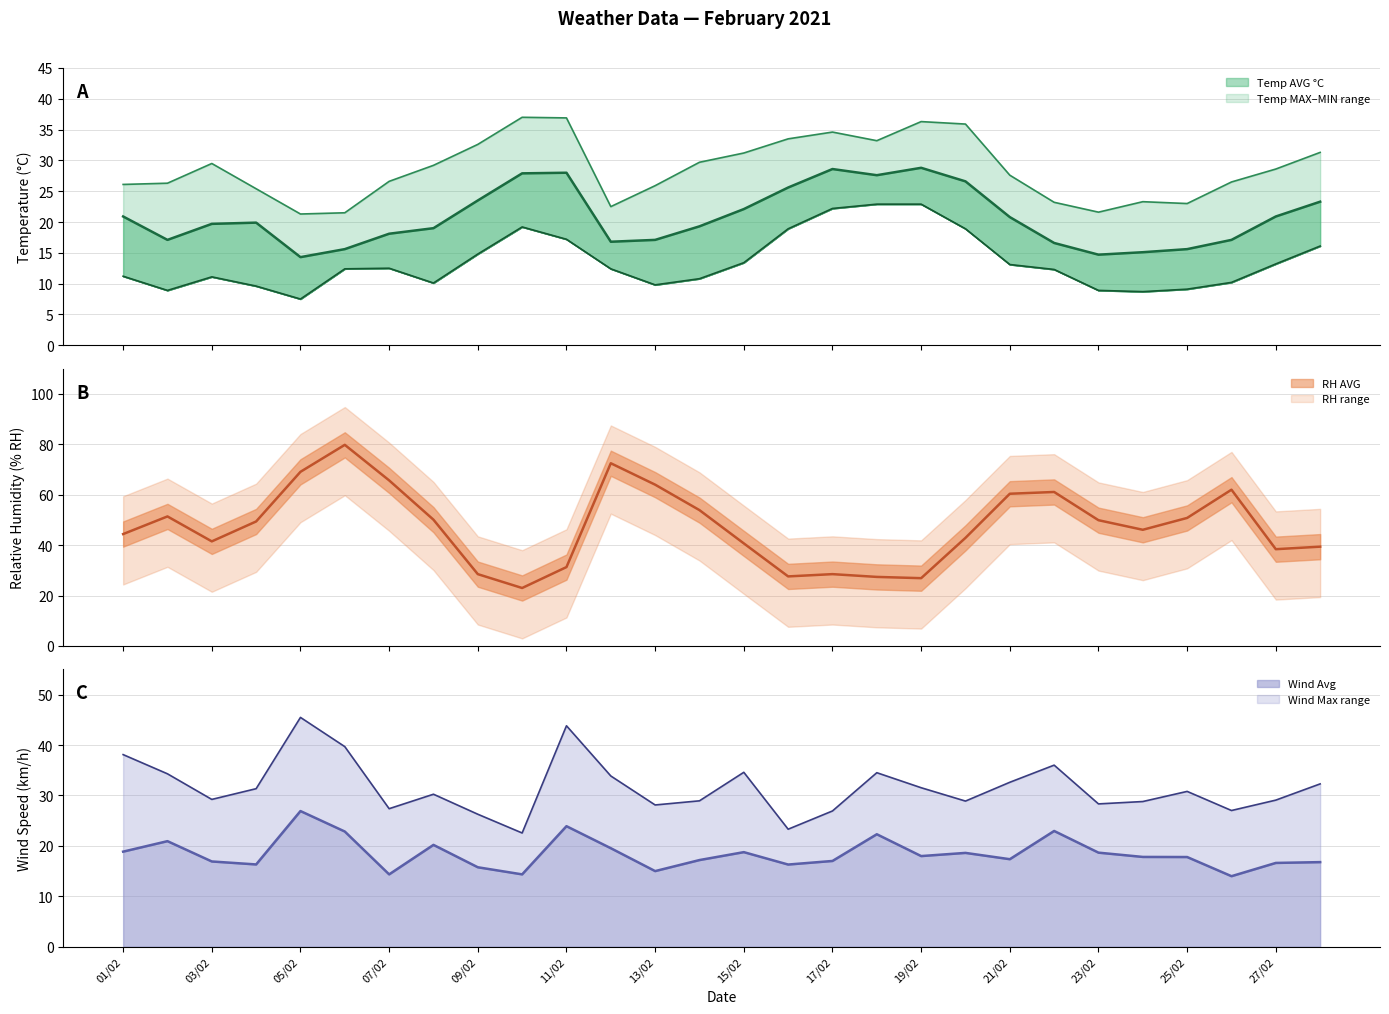

How many interior local valleys does the Wind Speed Max (AVG km/h) series have?

8